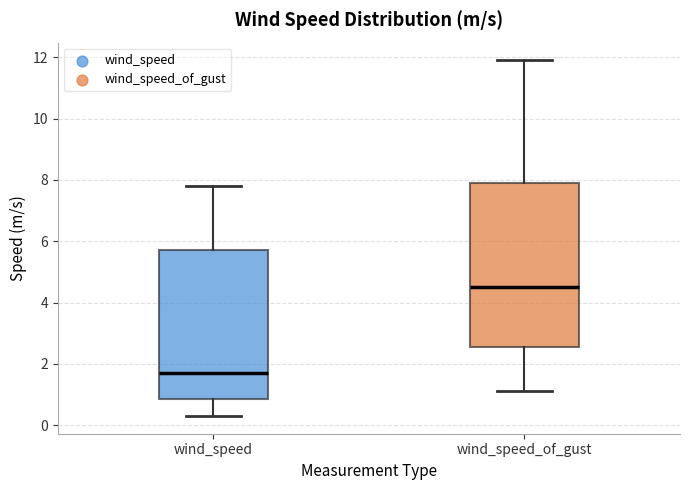

Which box has the lowest median line?

wind_speed